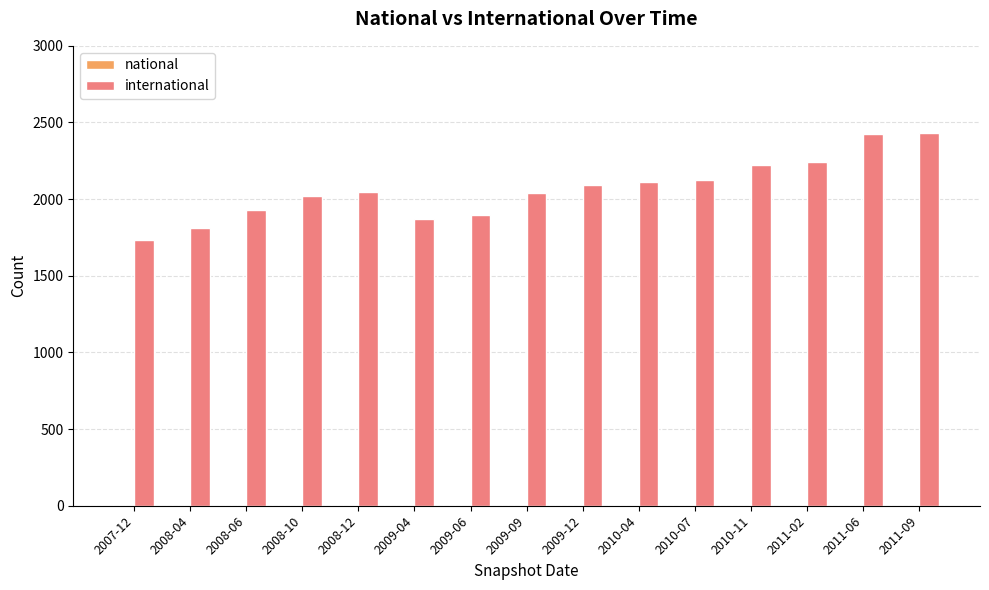

What is the total value across all series at 2008-06?

1933